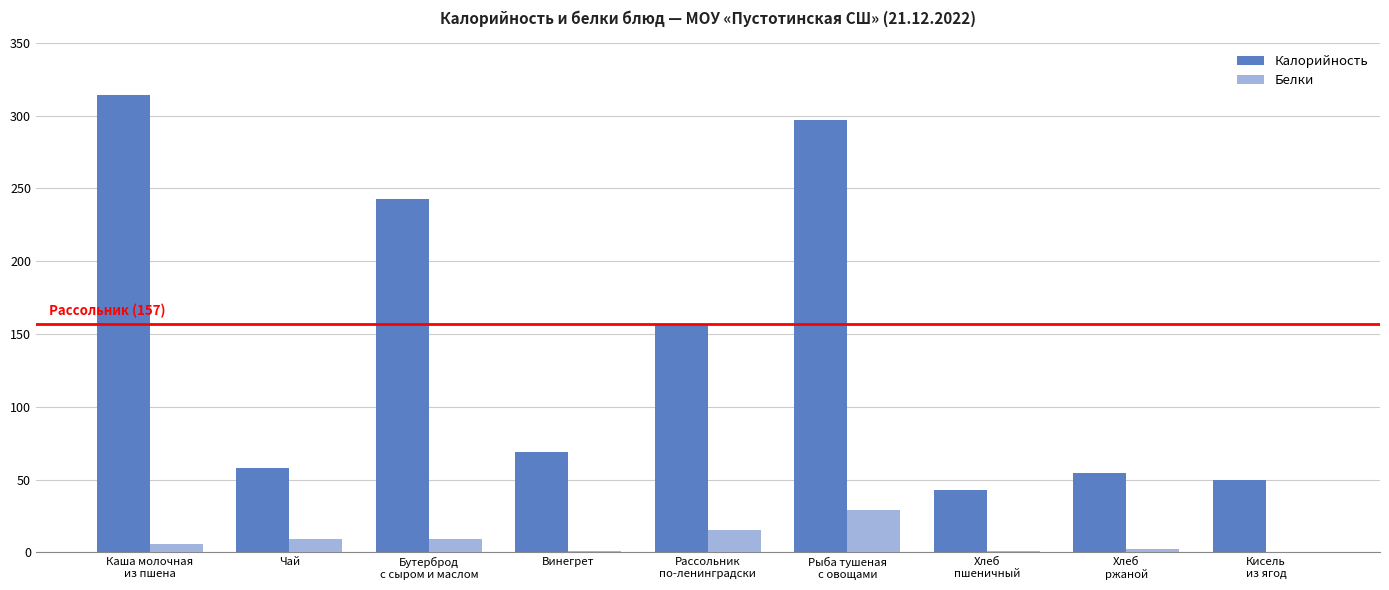

How many groups of bars are there?

9